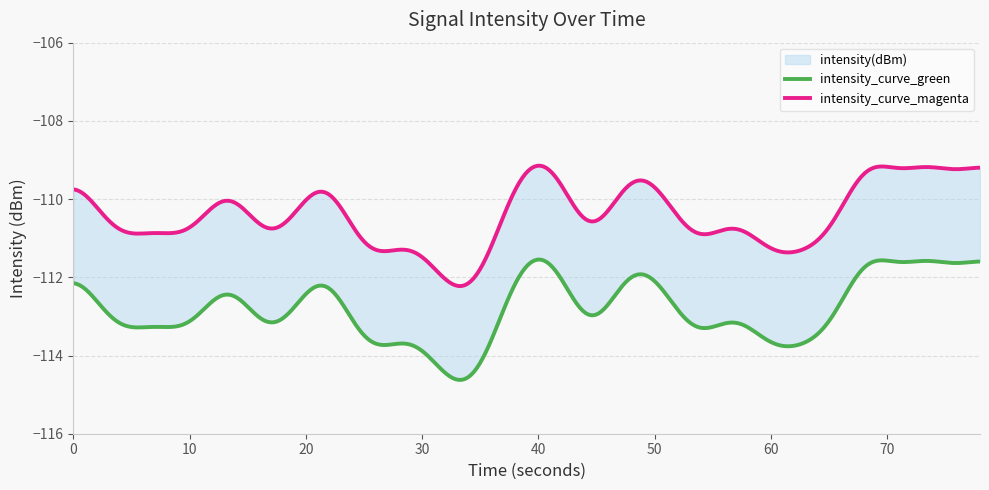

At which category does the data reach its first local peak?

4